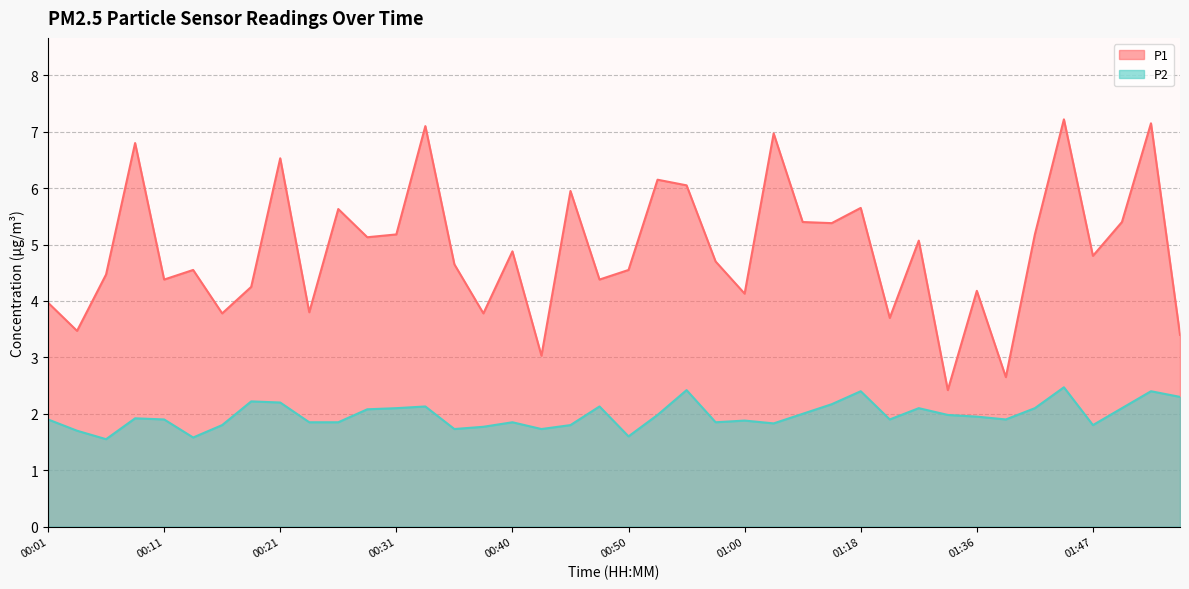

Reading left to right, extract all data points from this chart.

P1: 4.0	3.5	4.5	6.8	4.4	4.5	3.8	4.2	6.5	3.8	5.6	5.1	5.2	7.1	4.7	3.8	4.9	3.0	6.0	4.4	4.5	6.2	6.0	4.7	4.1	7.0	5.4	5.4	5.7	3.7	5.1	2.4	4.2	2.6	5.2	7.2	4.8	5.4	7.2	3.4
P2: 1.9	1.7	1.6	1.9	1.9	1.6	1.8	2.2	2.2	1.9	1.9	2.1	2.1	2.1	1.7	1.8	1.9	1.7	1.8	2.1	1.6	2.0	2.4	1.9	1.9	1.8	2.0	2.2	2.4	1.9	2.1	2.0	1.9	1.9	2.1	2.5	1.8	2.1	2.4	2.3